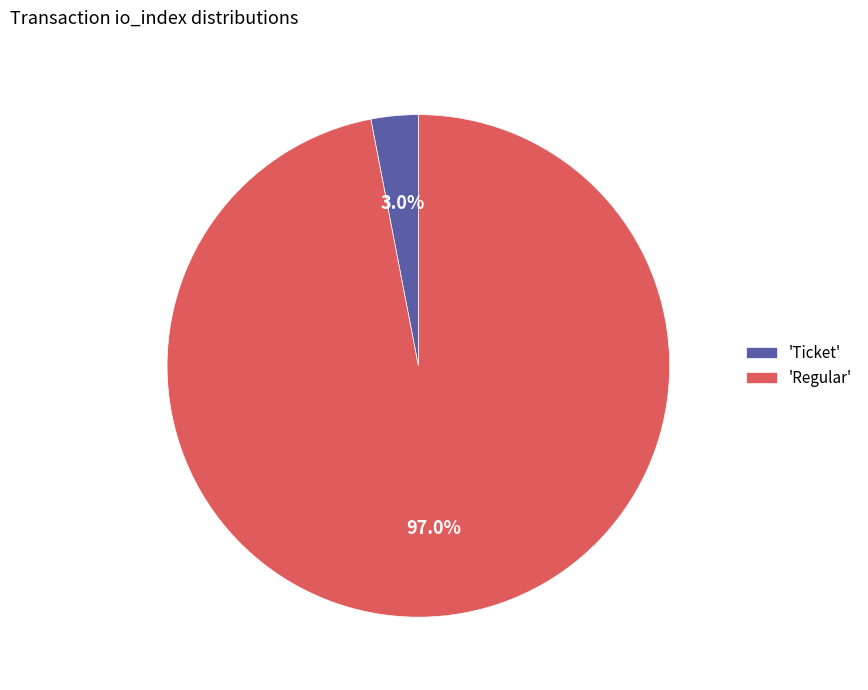

Does 'Regular' represent more than half of the total?

Yes